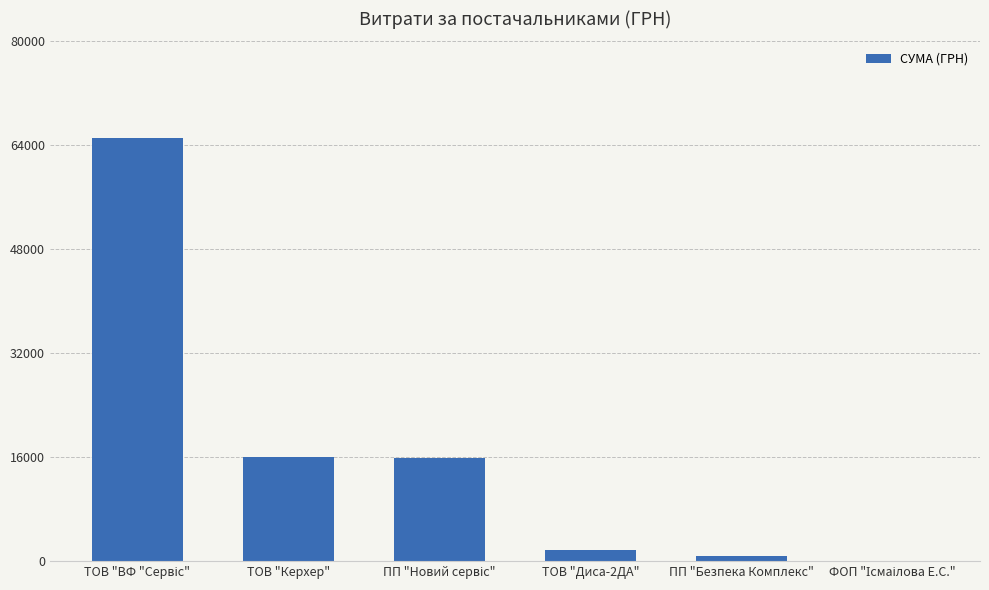

Count the number of categories in the chart.

6